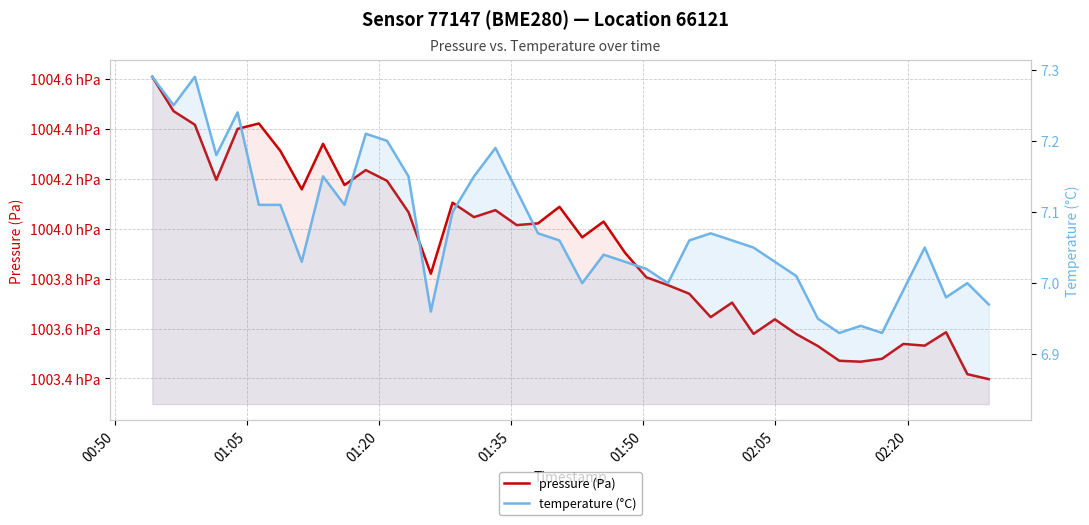

What are all the series names shown in the legend?

pressure (Pa), temperature (°C)